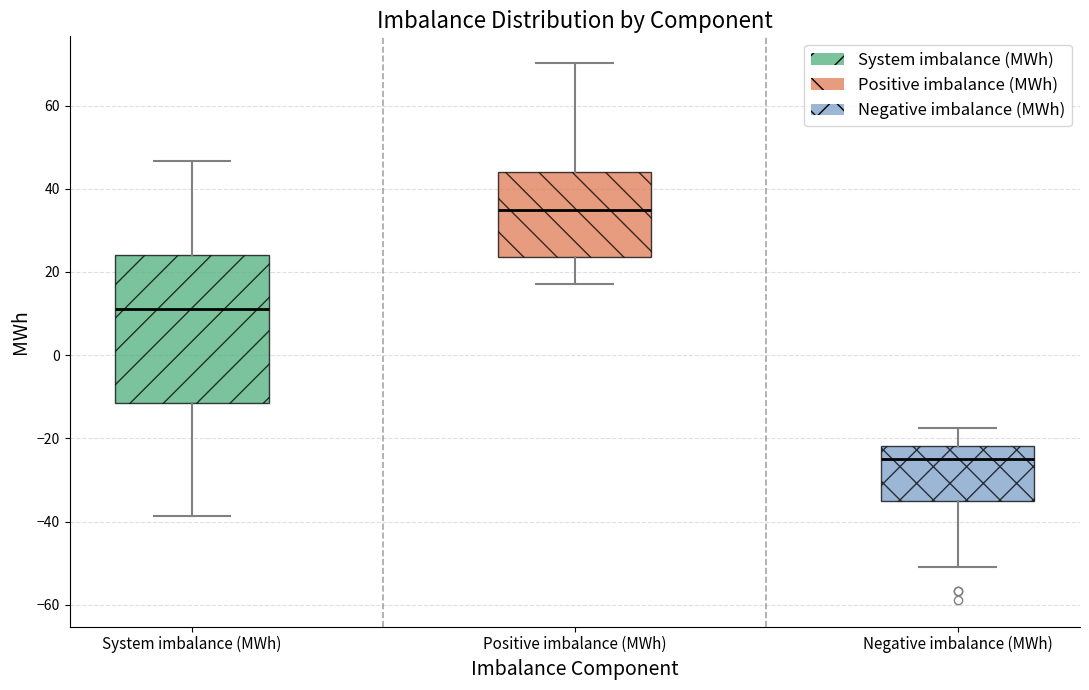

Which box has the highest median line?

Positive imbalance (MWh)